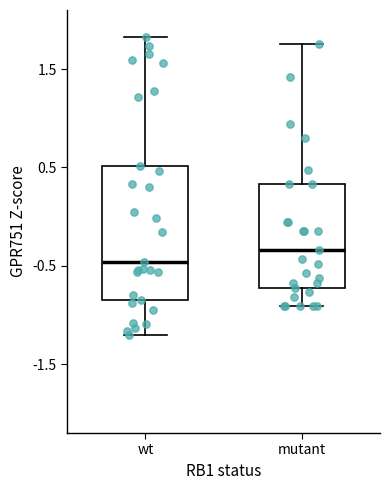

Reading left to right, transcribe this box plot: for each box, give where its median line is, the range the box spans, and where its two whiskers end, as read against the y-axis. The values are not printed on the chart, so give them approximately, as read against the axis.

wt: median -0.5, box -0.9 to 0.5, whiskers -1.2 to 1.8
mutant: median -0.3, box -0.7 to 0.3, whiskers -0.9 to 1.8